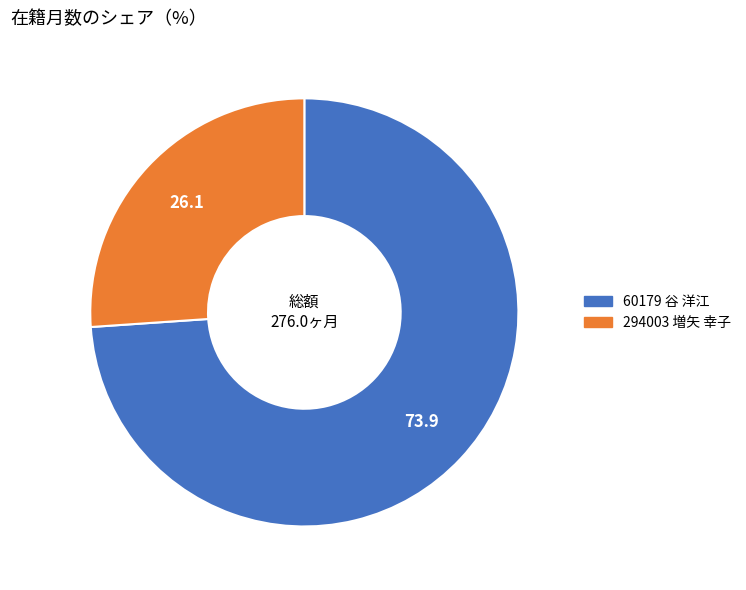

Which has a higher value, 60179 谷 洋江 or 294003 増矢 幸子?

60179 谷 洋江